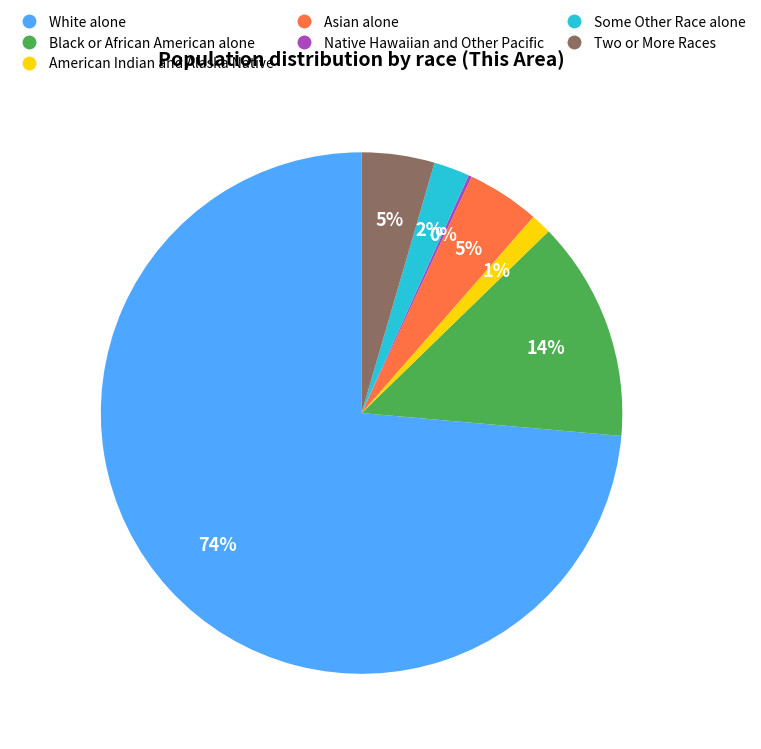

Between White alone and Two or More Races, which is larger?

White alone